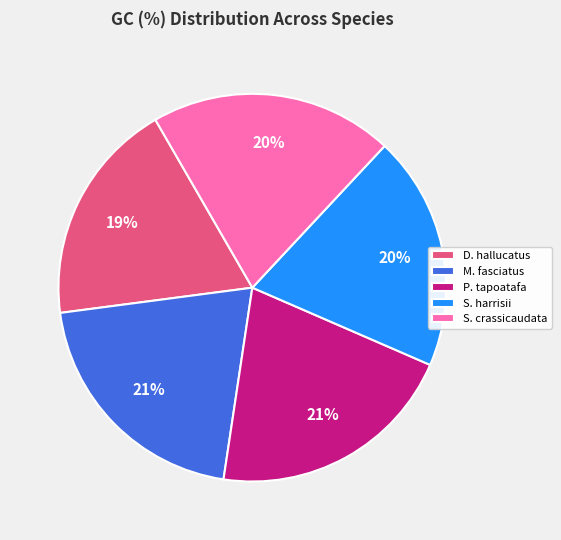

How many slices are in this pie chart?

5